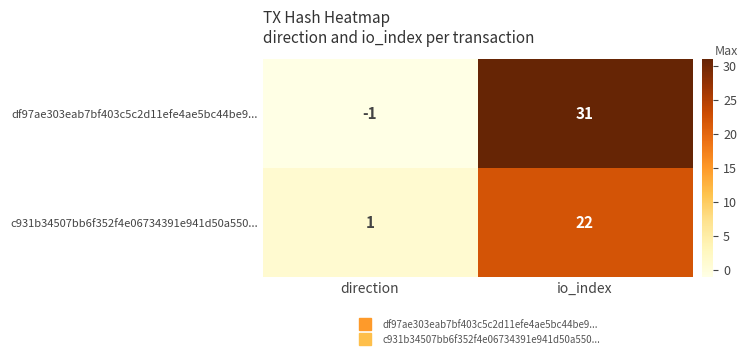

Which series has the largest total across all categories?

df97ae303eab7bf403c5c2d11efe4ae5bc44be9...